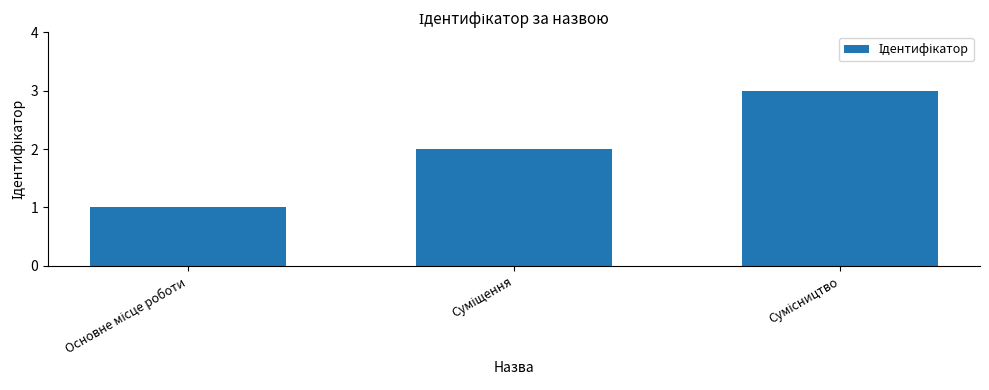

What is the sum of all values?

6